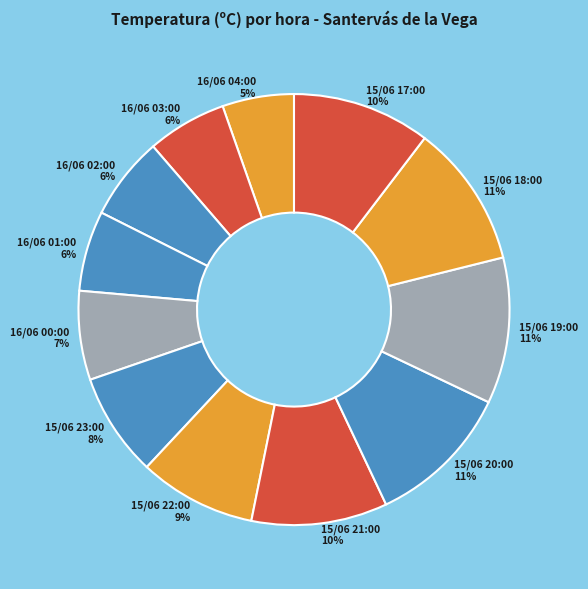

Is the sum of 15/06 20:00 and 15/06 18:00 greater than half?

No